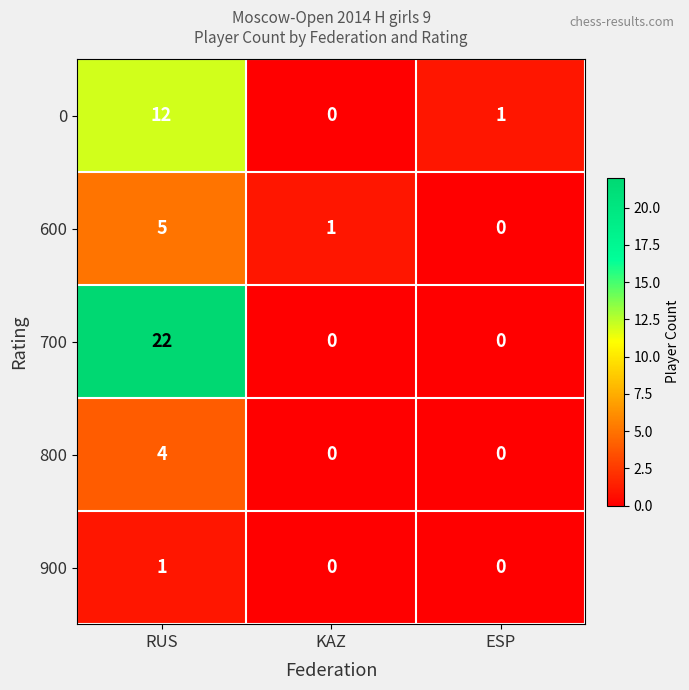

How many 600 values are between 0 and 5?

3